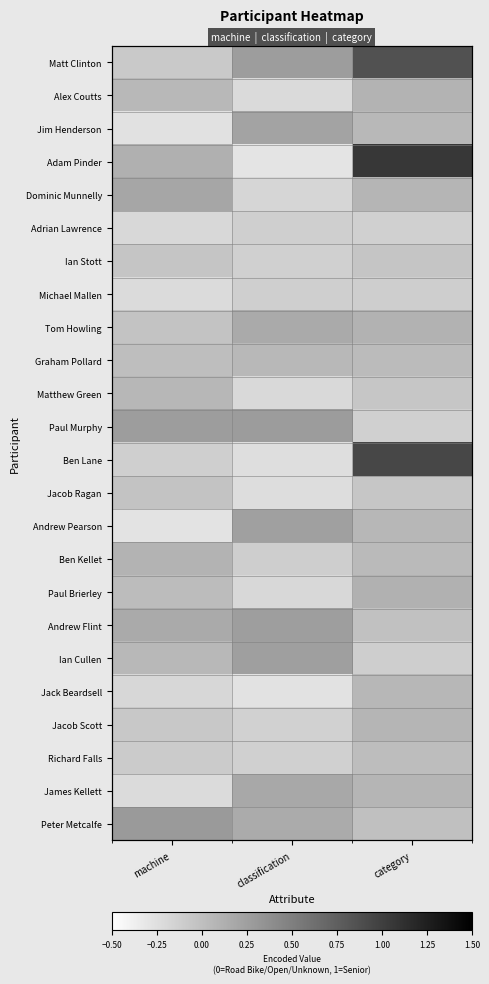

What is the maximum value for Jack Beardsell?

0.1